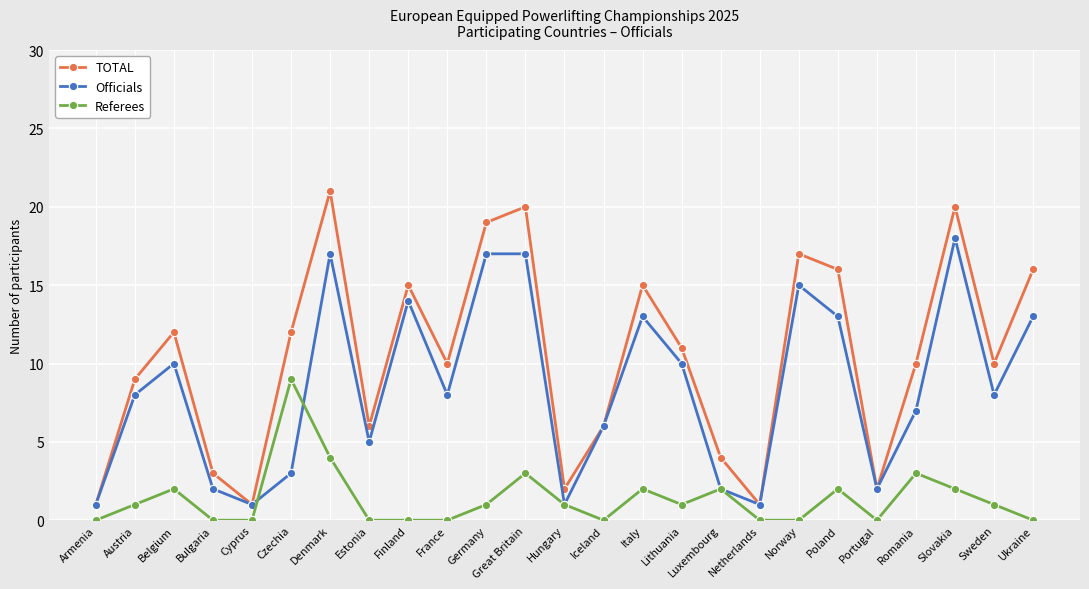

Reading left to right, extract all data points from this chart.

TOTAL: Armenia=1	Austria=9	Belgium=12	Bulgaria=3	Cyprus=1	Czechia=12	Denmark=21	Estonia=6	Finland=15	France=10	Germany=19	Great Britain=20	Hungary=2	Iceland=6	Italy=15	Lithuania=11	Luxembourg=4	Netherlands=1	Norway=17	Poland=16	Portugal=2	Romania=10	Slovakia=20	Sweden=10	Ukraine=16
Officials: Armenia=1	Austria=8	Belgium=10	Bulgaria=2	Cyprus=1	Czechia=3	Denmark=17	Estonia=5	Finland=14	France=8	Germany=17	Great Britain=17	Hungary=1	Iceland=6	Italy=13	Lithuania=10	Luxembourg=2	Netherlands=1	Norway=15	Poland=13	Portugal=2	Romania=7	Slovakia=18	Sweden=8	Ukraine=13
Referees: Armenia=0	Austria=1	Belgium=2	Bulgaria=0	Cyprus=0	Czechia=9	Denmark=4	Estonia=0	Finland=0	France=0	Germany=1	Great Britain=3	Hungary=1	Iceland=0	Italy=2	Lithuania=1	Luxembourg=2	Netherlands=0	Norway=0	Poland=2	Portugal=0	Romania=3	Slovakia=2	Sweden=1	Ukraine=0